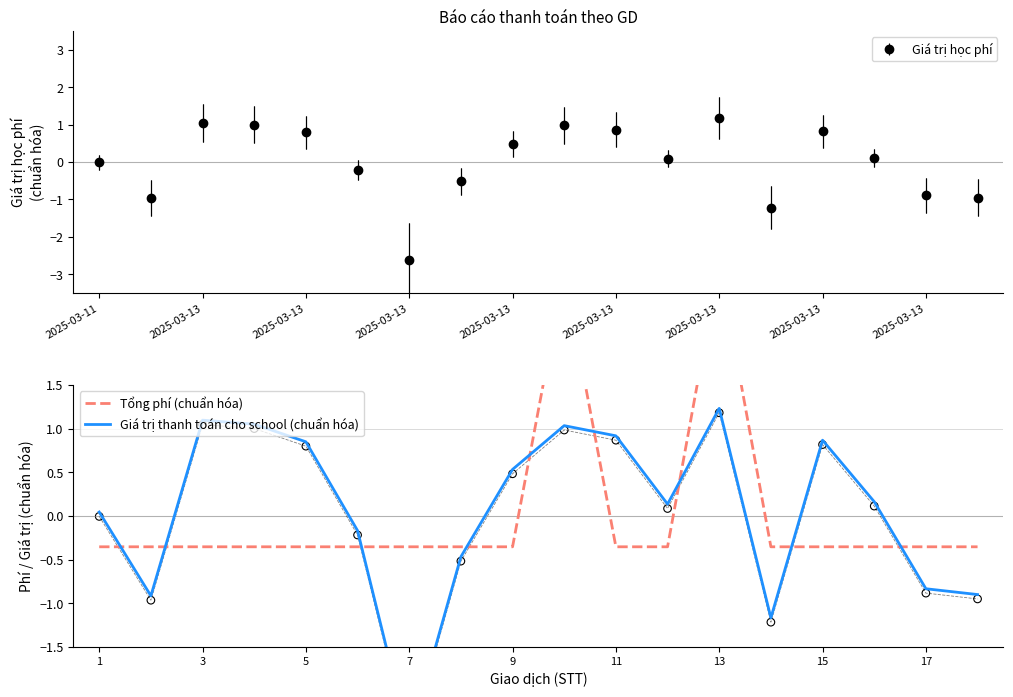

At how many categories does at least one series exceed 0?

11